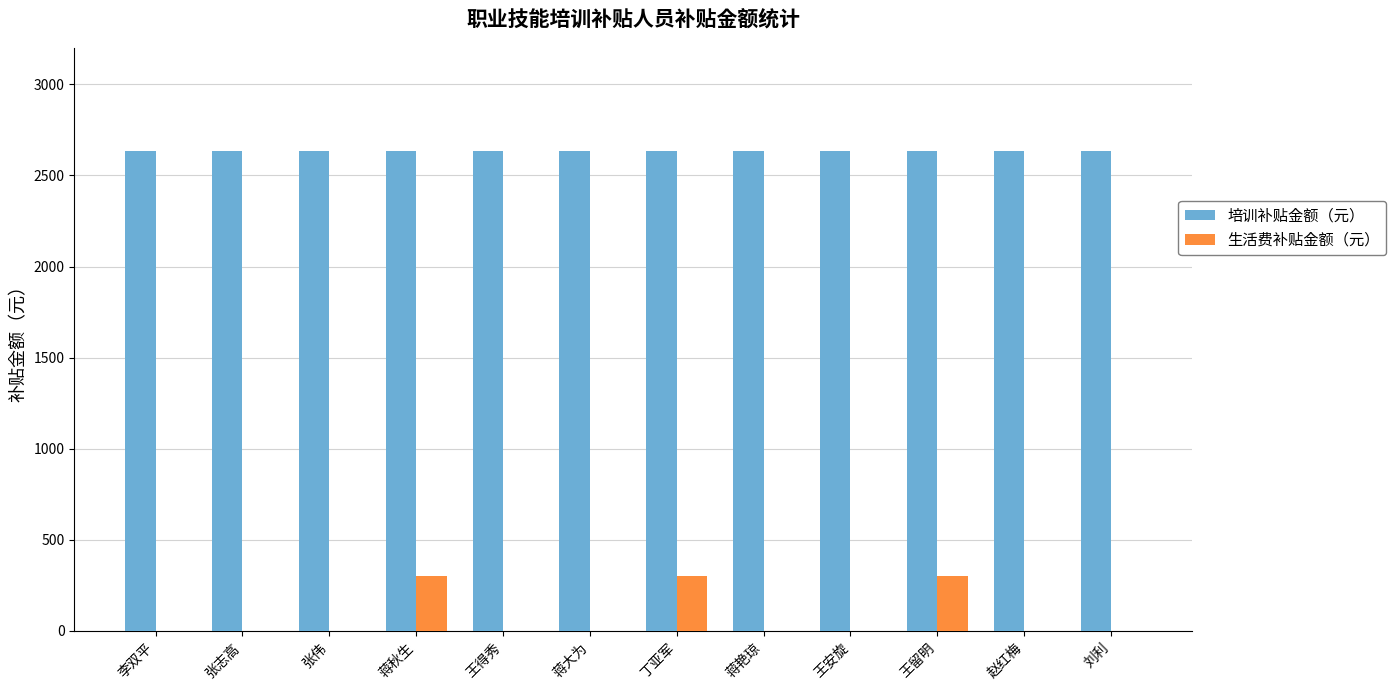

What are all the series names shown in the legend?

培训补贴金额（元）, 生活费补贴金额（元）